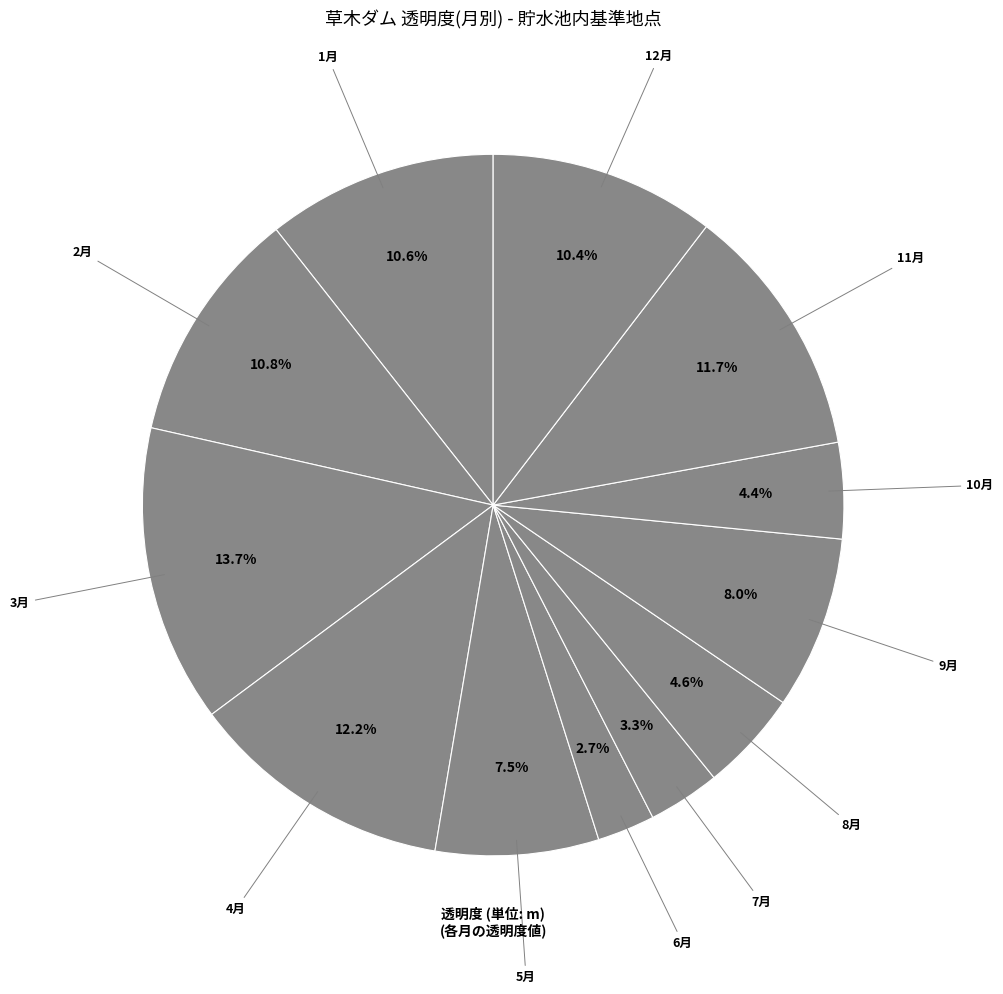

Is 10月 the majority of the pie?

No